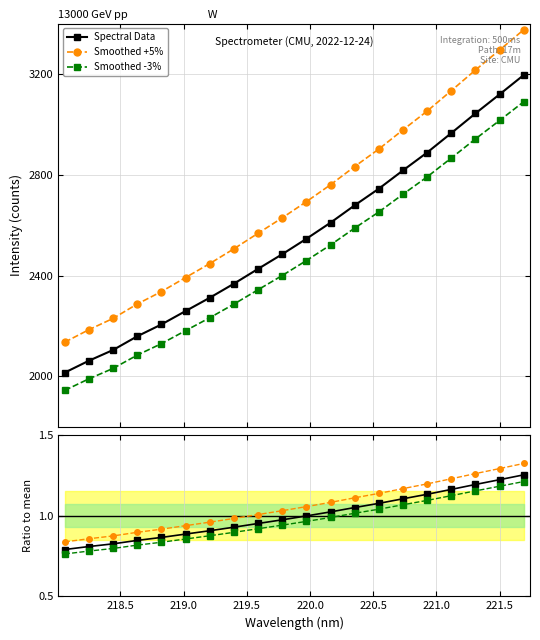

List the series in order of their peak value, lowest first.

Smoothed -3% ratio, Ratio to mean, Smoothed +5% ratio, Smoothed -3%, Spectral Data, Smoothed +5%